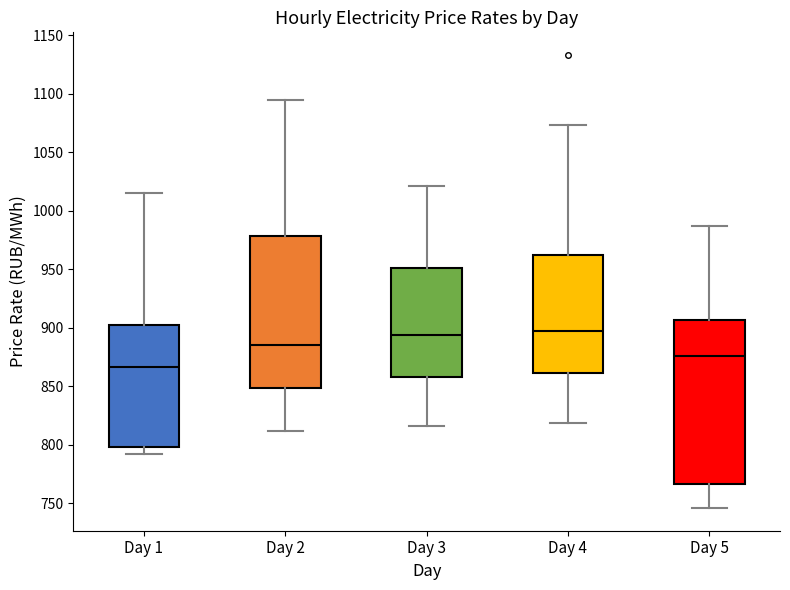

Comparing the boxes themselves (not the whiskers), which one is the tallest?

Day 5